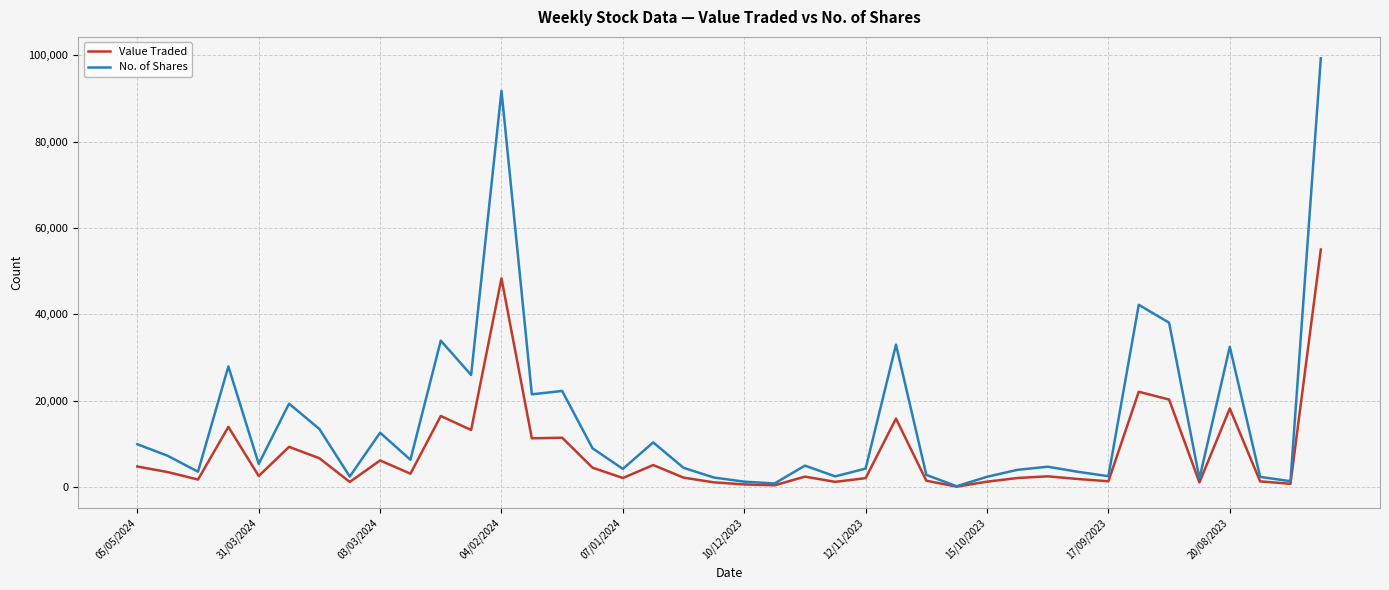

List the series in order of their overall mean, lowest first.

Value Traded, No. of Shares